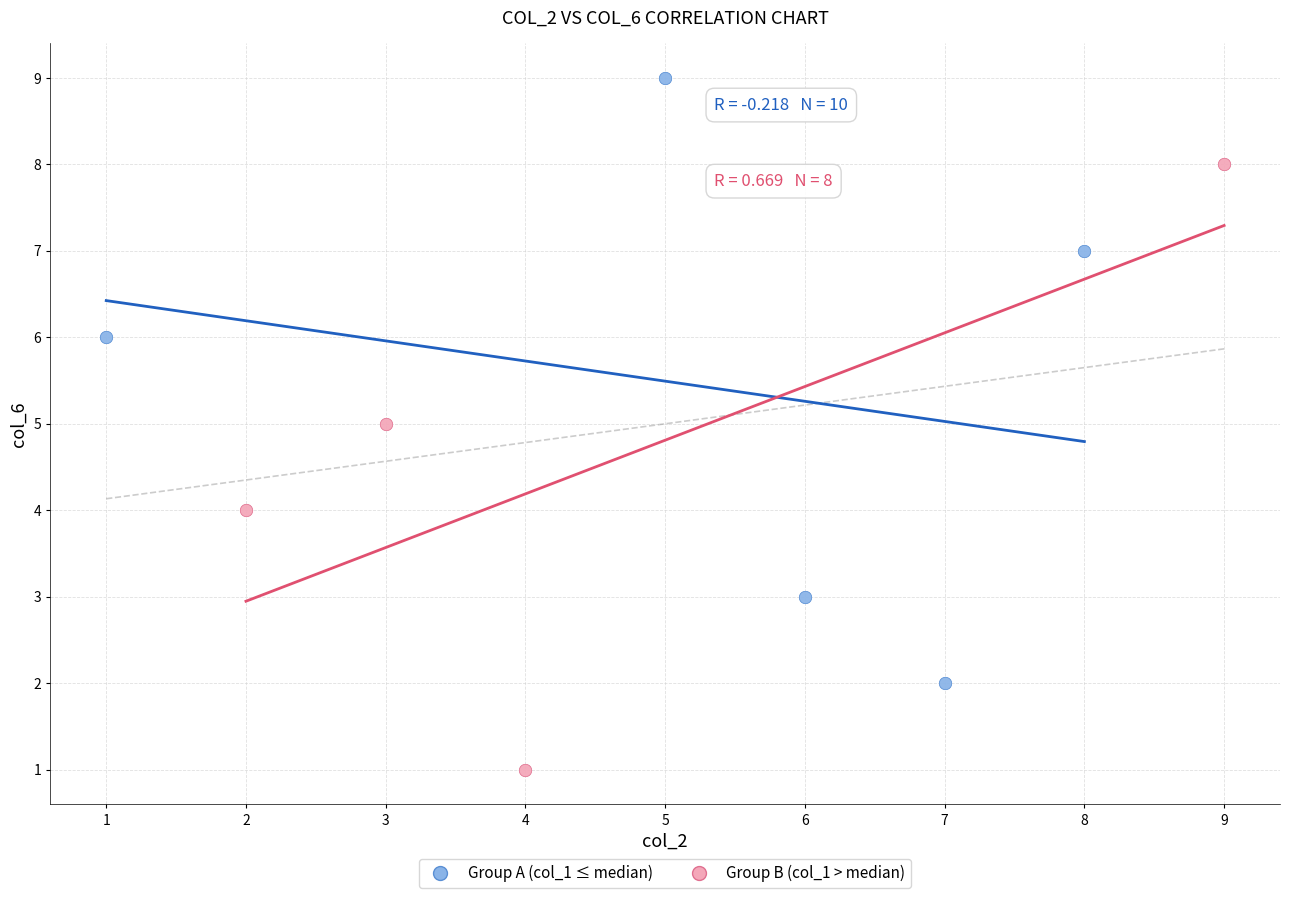

Which series reaches the minimum Y coordinate?

Group B (col_1 > median)